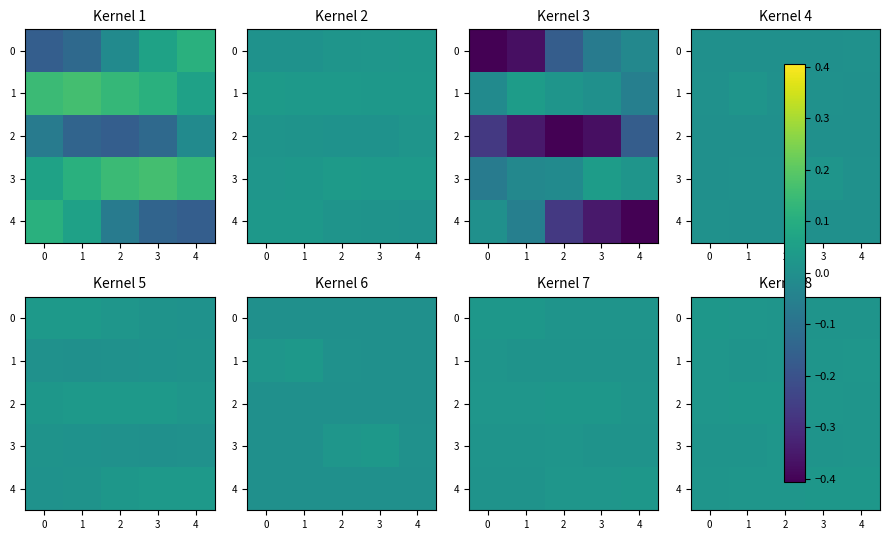

At which category is the sum across all series the highest?

2